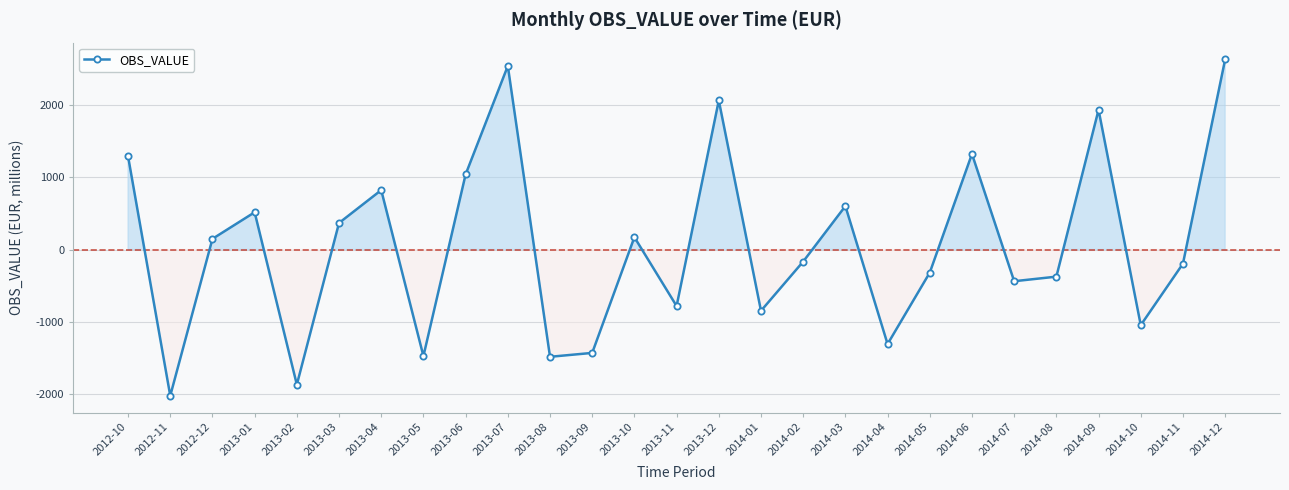

What is the value of the 4th point from the left?

516.0